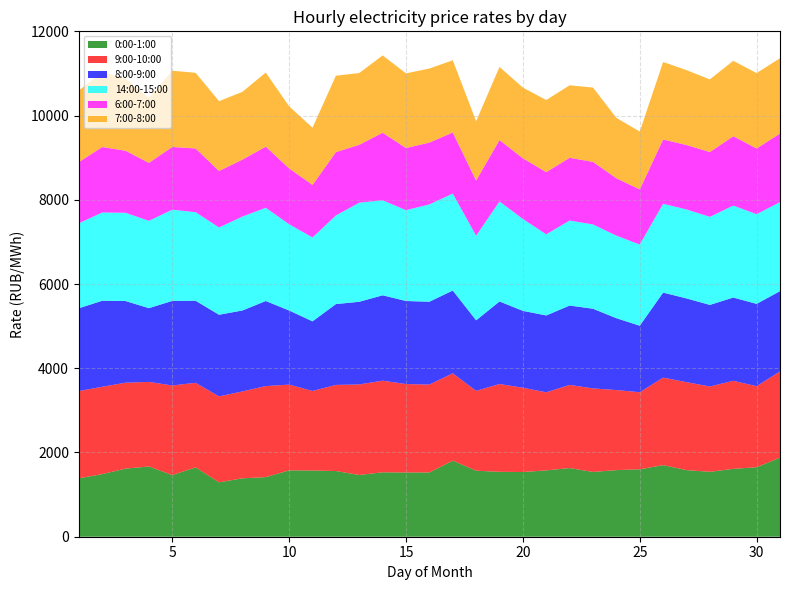

Reading left to right, list all the values displayed in this chart.

0:00-1:00: 1=1386.5	2=1485.9	3=1617.4	4=1667.7	5=1464.2	6=1646.4	7=1291.7	8=1386.6	9=1415.2	10=1575.4	11=1572.3	12=1559.8	13=1466.1	14=1529.4	15=1525.0	16=1526.0	17=1806.5	18=1567.2	19=1541.3	20=1536.4	21=1575.2	22=1630.5	23=1538.0	24=1581.4	25=1600.9	26=1700.3	27=1581.6	28=1541.6	29=1611.0	30=1649.5	31=1877.4
9:00-10:00: 1=2071.6	2=2074.5	3=2039.8	4=2008.4	5=2127.4	6=2008.3	7=2040.7	8=2063.3	9=2162.0	10=2036.7	11=1889.0	12=2044.7	13=2149.9	14=2175.5	15=2099.9	16=2086.3	17=2073.4	18=1897.1	19=2084.5	20=2001.8	21=1853.1	22=1974.1	23=1983.6	24=1901.7	25=1829.6	26=2077.9	27=2088.5	28=2025.9	29=2091.3	30=1924.9	31=2047.8
8:00-9:00: 1=1965.6	2=2042.3	3=1939.2	4=1751.1	5=2008.1	6=1947.8	7=1938.7	8=1921.9	9=2019.6	10=1759.5	11=1652.9	12=1919.4	13=1962.9	14=2027.4	15=1972.2	16=1967.8	17=1965.7	18=1674.2	19=1960.3	20=1824.9	21=1825.6	22=1884.6	23=1891.4	24=1705.5	25=1579.5	26=2018.6	27=1988.2	28=1936.8	29=1977.1	30=1954.5	31=1905.6
14:00-15:00: 1=2017.9	2=2095.5	3=2095.3	4=2073.8	5=2165.6	6=2103.3	7=2071.7	8=2230.3	9=2213.6	10=2048.0	11=1991.7	12=2104.0	13=2353.1	14=2256.6	15=2156.4	16=2310.9	17=2302.0	18=2008.7	19=2374.9	20=2180.8	21=1926.5	22=2018.5	23=2001.6	24=1959.8	25=1928.1	26=2108.9	27=2111.6	28=2091.3	29=2182.8	30=2130.4	31=2114.7
6:00-7:00: 1=1452.0	2=1554.4	3=1473.8	4=1376.2	5=1489.9	6=1512.5	7=1341.6	8=1352.3	9=1451.8	10=1325.8	11=1247.6	12=1504.1	13=1373.3	14=1603.8	15=1476.0	16=1467.5	17=1450.6	18=1311.3	19=1459.1	20=1441.3	21=1476.6	22=1490.1	23=1485.2	24=1362.5	25=1307.9	26=1527.1	27=1530.7	28=1538.3	29=1646.2	30=1559.5	31=1628.2
7:00-8:00: 1=1701.3	2=1781.9	3=1712.5	4=1544.7	5=1809.8	6=1797.2	7=1658.0	8=1609.2	9=1760.0	10=1474.2	11=1358.5	12=1814.8	13=1704.6	14=1835.9	15=1772.6	16=1758.1	17=1715.2	18=1409.0	19=1735.1	20=1679.5	21=1712.3	22=1721.5	23=1765.3	24=1434.3	25=1375.0	26=1839.7	27=1778.5	28=1724.8	29=1792.4	30=1790.3	31=1788.8